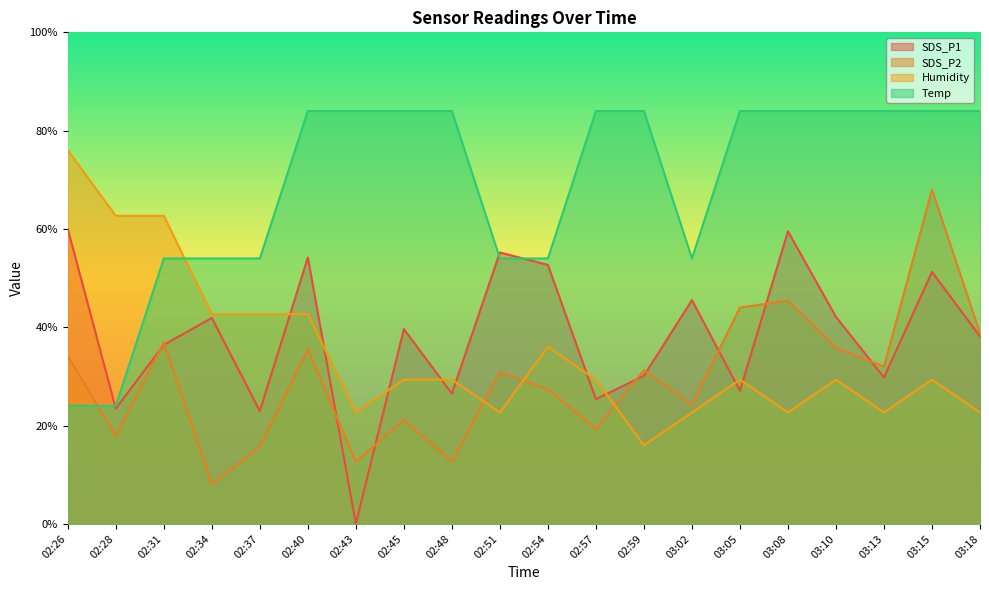

Reading right to left, extract all data points from this chart.

SDS_P1: 38.1	51.3	29.8	42.1	59.5	27.1	45.5	30.1	25.4	52.7	55.2	26.5	39.6	0.0	54.2	23.0	41.9	36.4	23.4	60.0
SDS_P2: 38.8	68.0	32.0	35.8	45.4	44.0	24.2	31.3	19.3	27.3	30.9	12.7	21.1	12.7	35.5	15.8	8.0	36.9	17.9	34.1
Humidity: 22.7	29.3	22.7	29.3	22.7	29.3	22.7	16.0	29.3	36.0	22.7	29.3	29.3	22.7	42.7	42.7	42.7	62.7	62.7	76.0
Temp: 84.0	84.0	84.0	84.0	84.0	84.0	54.0	84.0	84.0	54.0	54.0	84.0	84.0	84.0	84.0	54.0	54.0	54.0	24.0	24.0